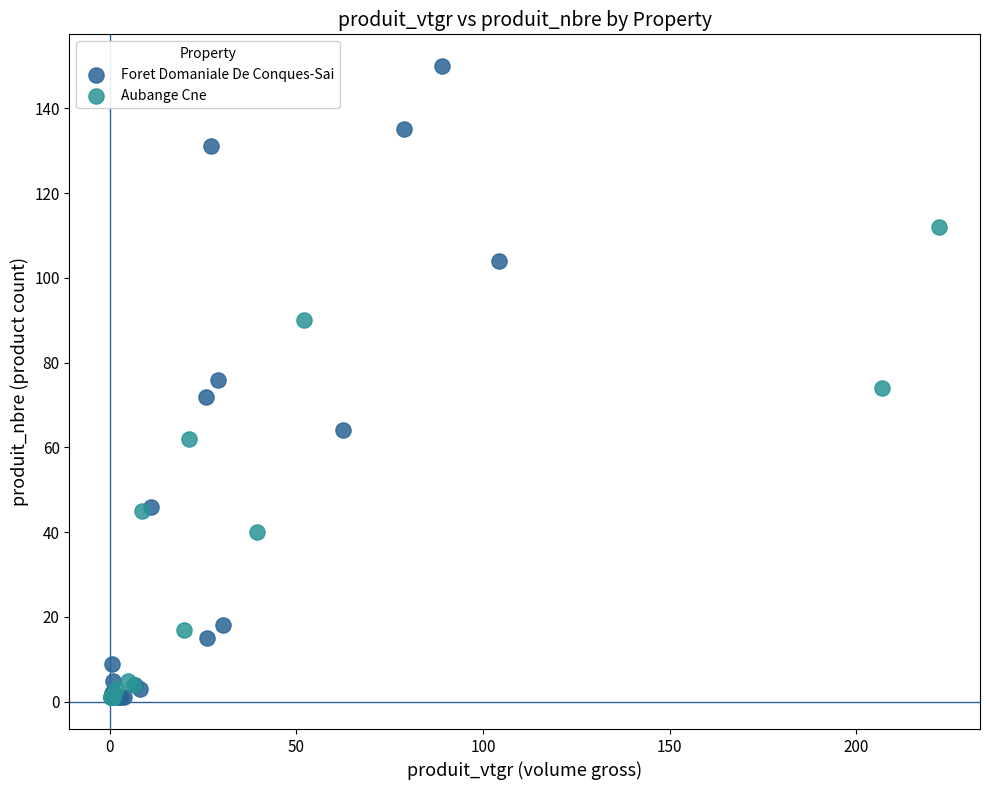

Which series reaches the maximum Y coordinate?

Foret Domaniale De Conques-Sai